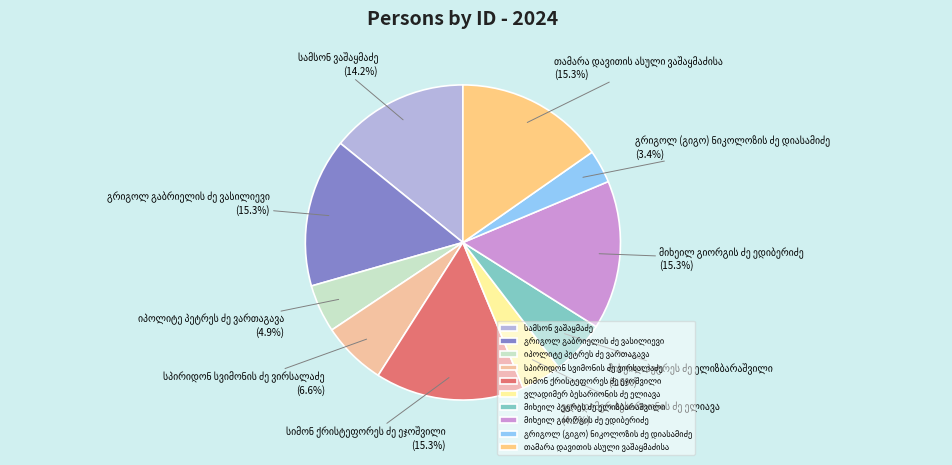

How many slices are in this pie chart?

10